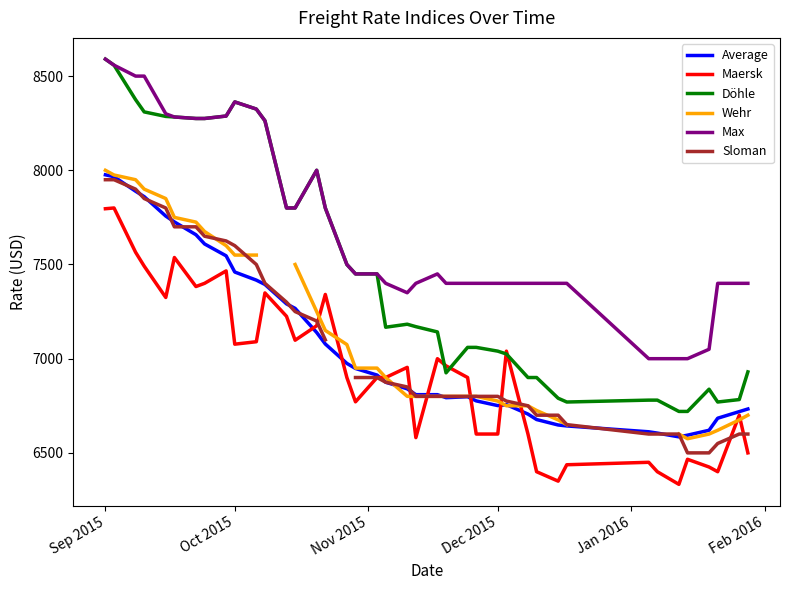

True or false: Max and Average intersect in this chart.

False